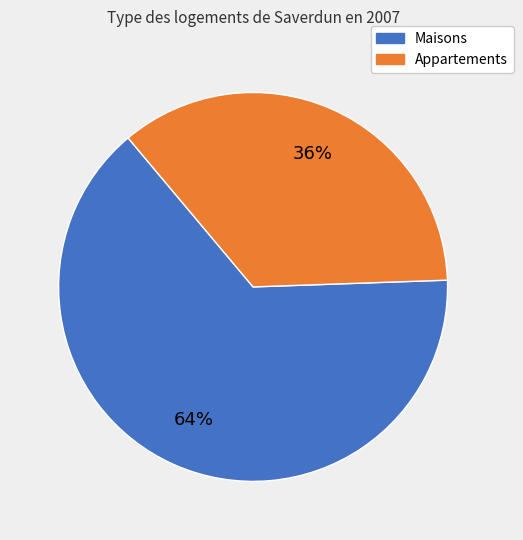

Is there a majority slice in this chart?

Yes